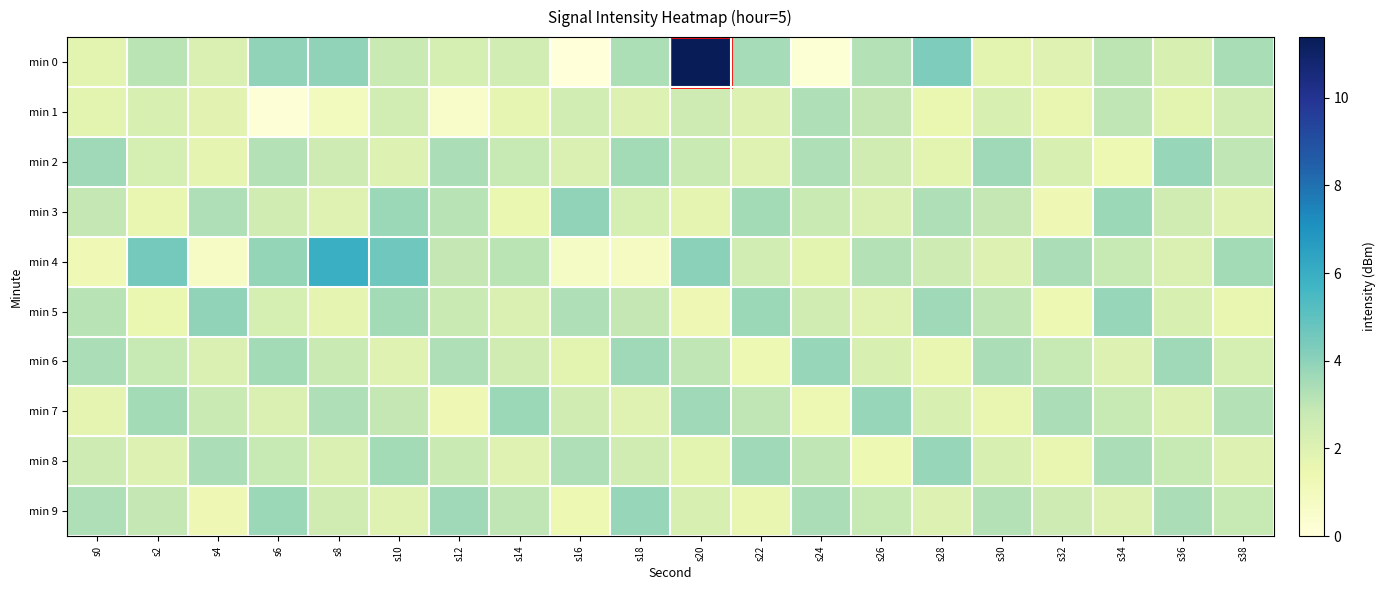

Which has a higher value, s16 or s6?

s6